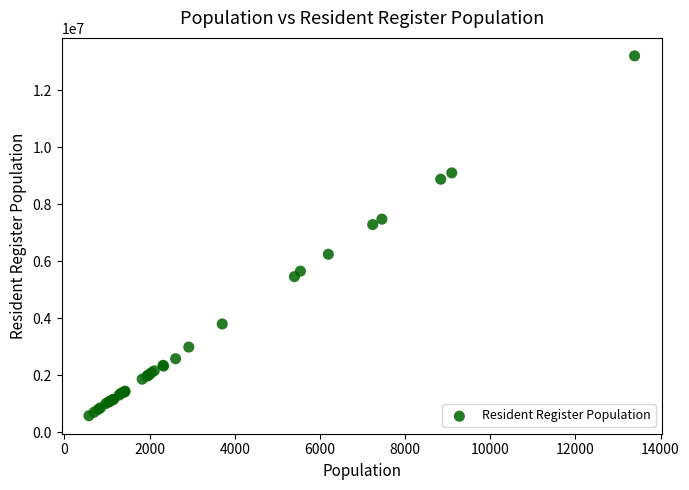

What Y value in the scatter plot is closest to 6894552?

7288848